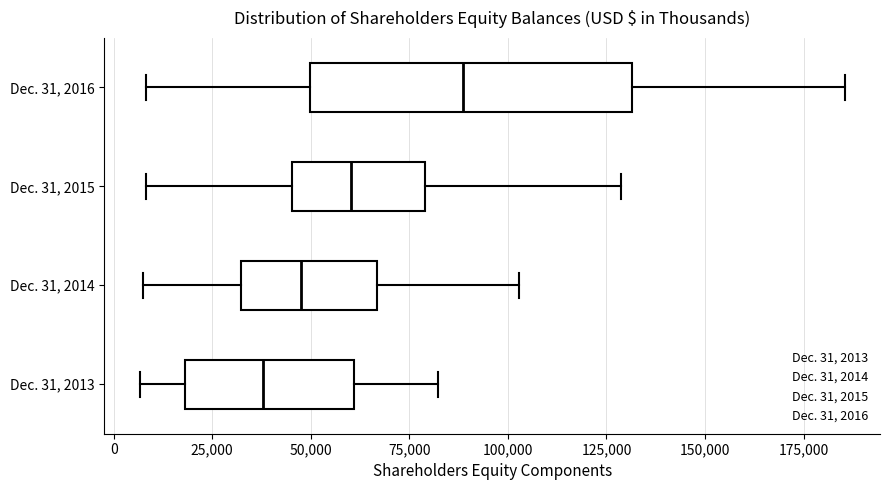

Reading bottom to top, read every box against the x-axis: the position of its median line, the range the box covers, and the ends of its whiskers. The values are not printed on the chart, so give them approximately, as read against the axis.

Dec. 31, 2013: median 40000, box 20000 to 60000, whiskers 5000 to 80000
Dec. 31, 2014: median 50000, box 30000 to 65000, whiskers 5000 to 105000
Dec. 31, 2015: median 60000, box 45000 to 80000, whiskers 10000 to 130000
Dec. 31, 2016: median 90000, box 50000 to 130000, whiskers 10000 to 185000